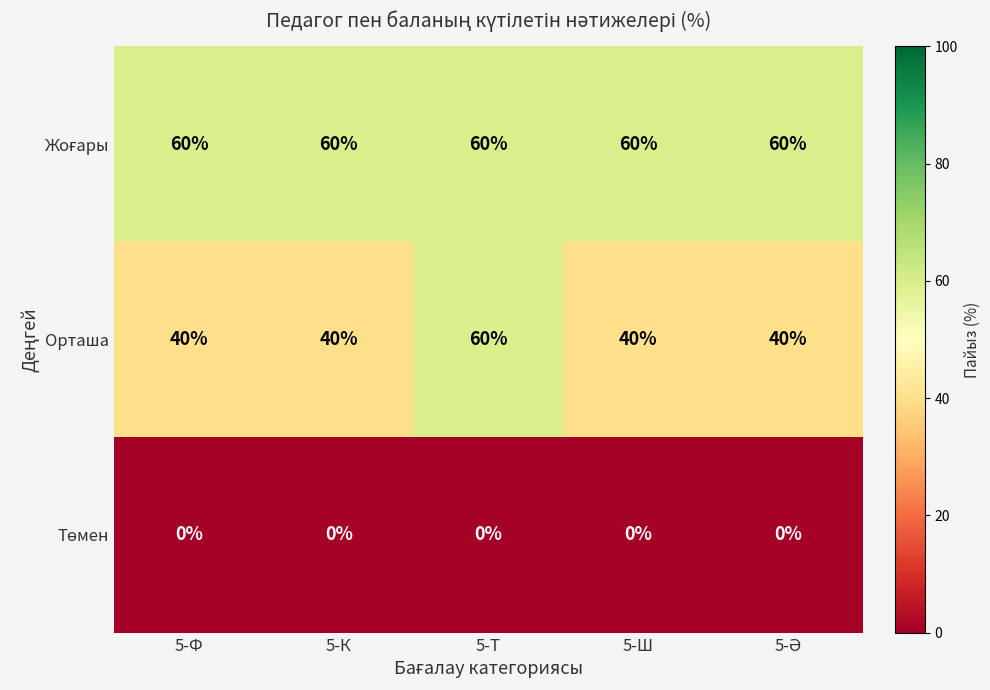

At which category is the sum across all series the highest?

5-Т